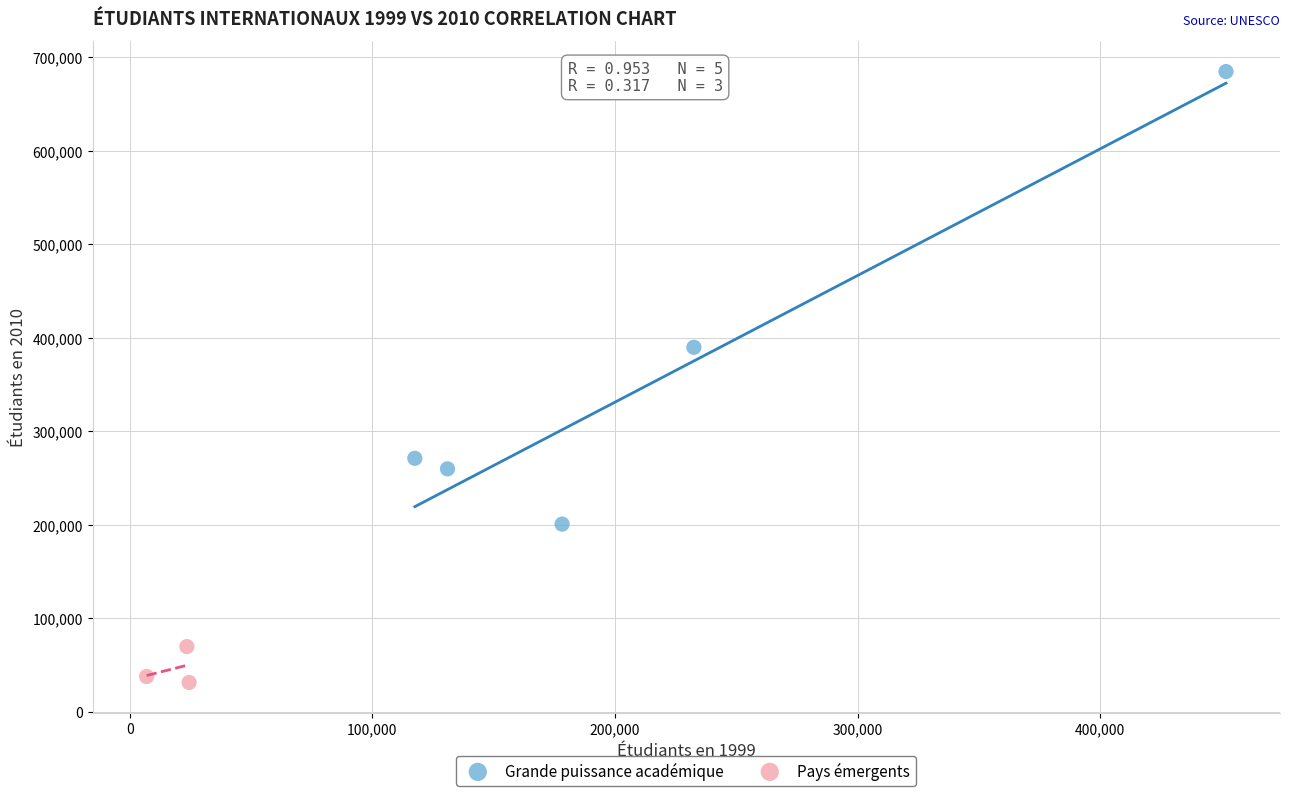

Which series contains the highest Y value?

Grande puissance académique